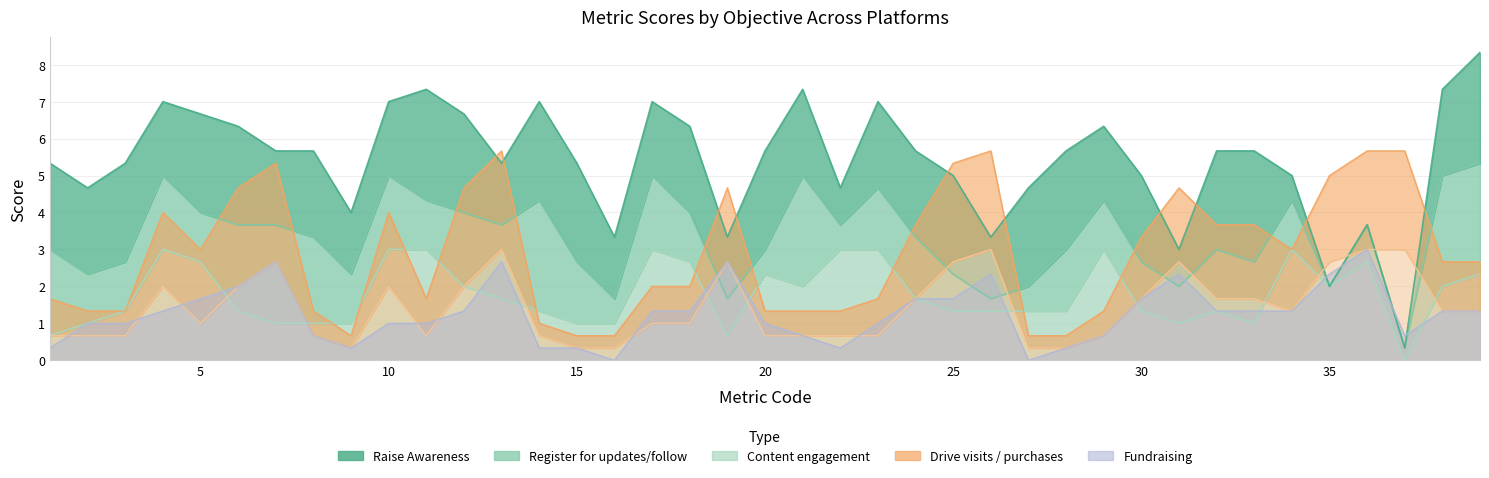

Between 6 and 28, which series saw the biggest shift?

Drive visits